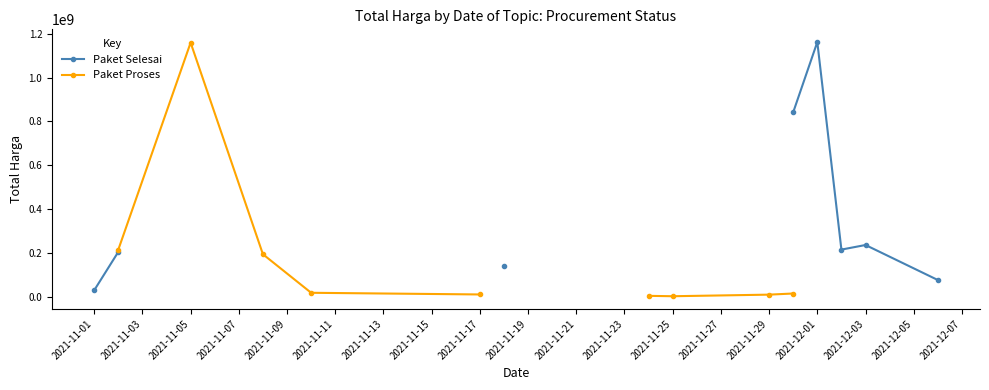

Rank the series at 2021-11-25 from lowest to highest value.

Paket Selesai, Paket Proses